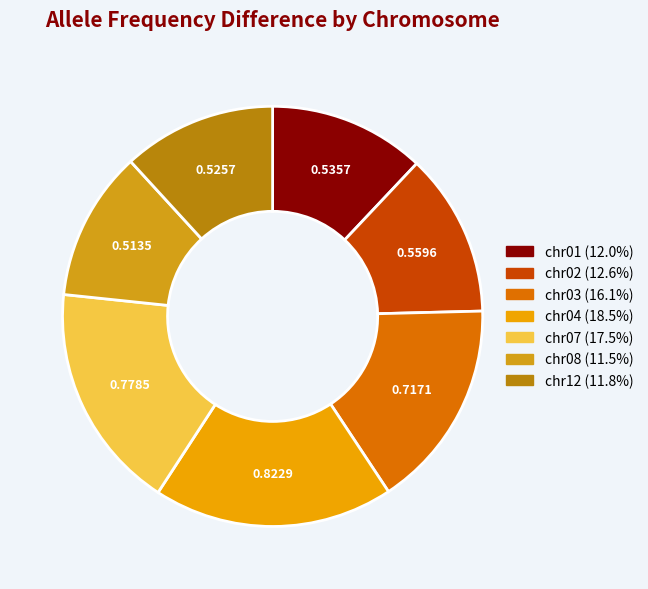

Which has a higher value, chr07 or chr12?

chr07